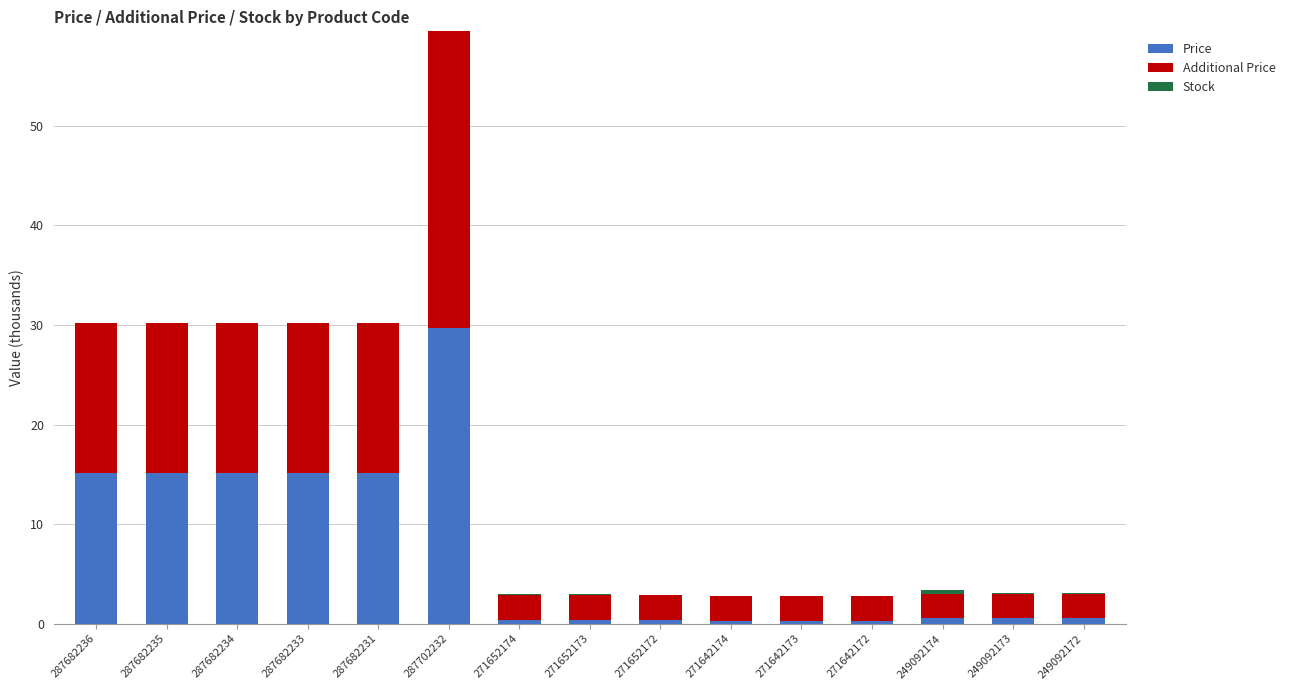

What is the total value across all series at 249092173?

3.1